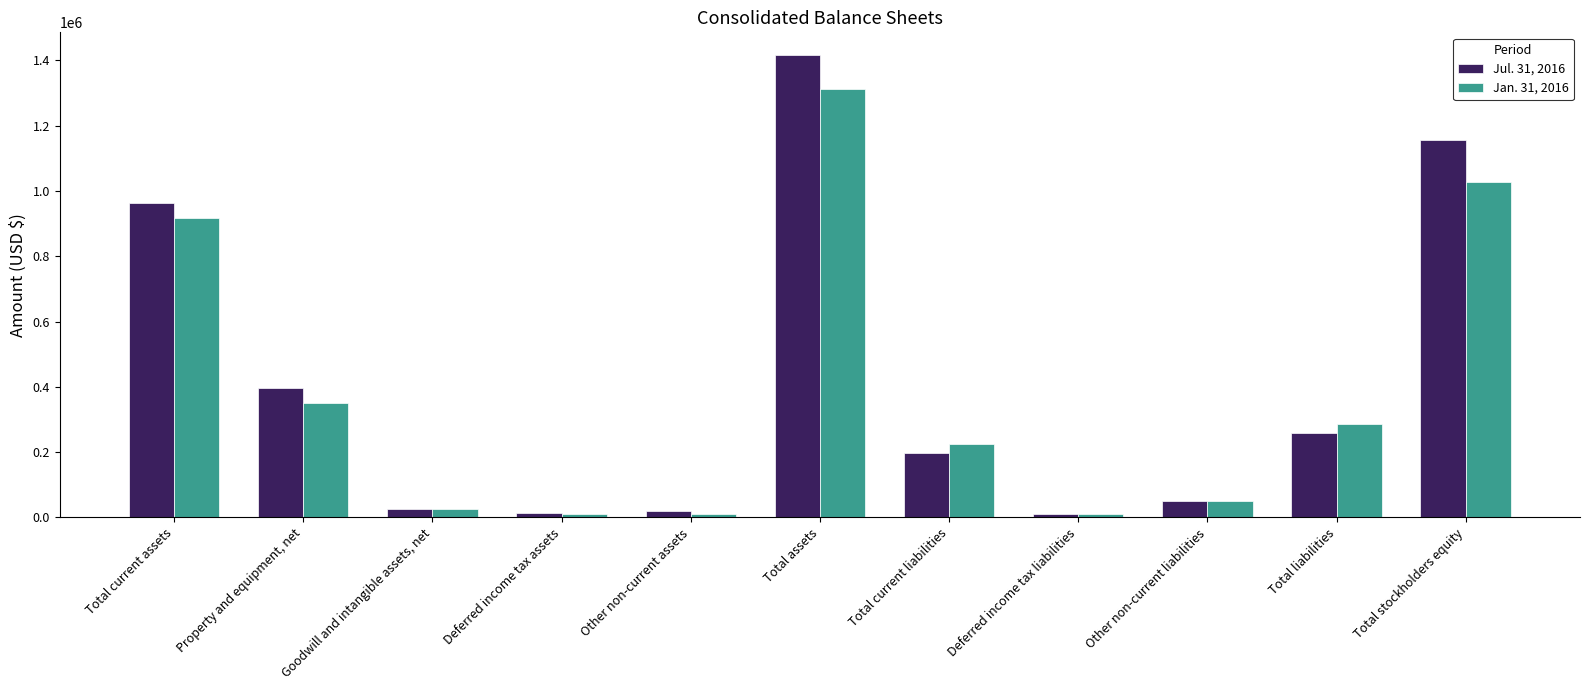

What is the total value across all series at Total liabilities?

545894